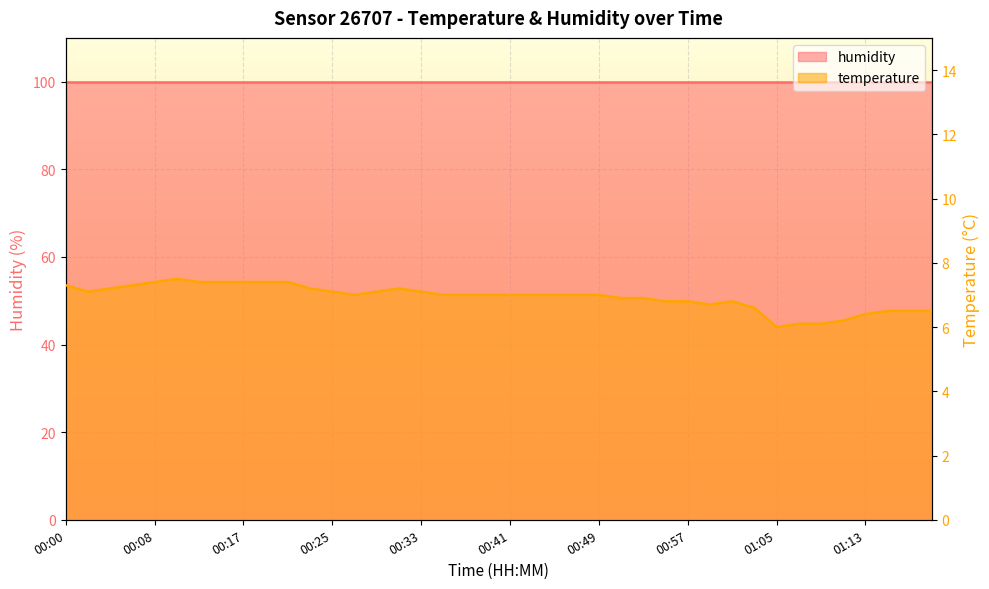

How many values are below 7?

15